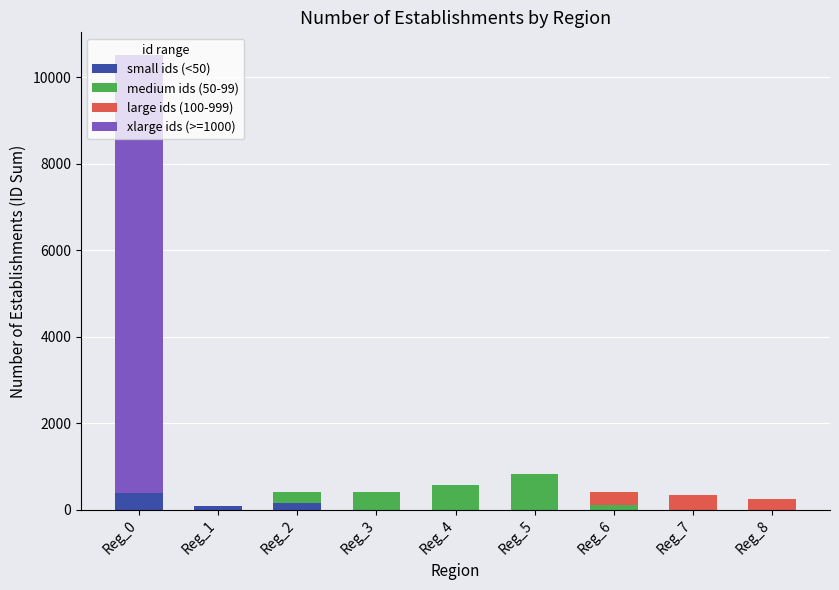

How many series are shown in this chart?

4